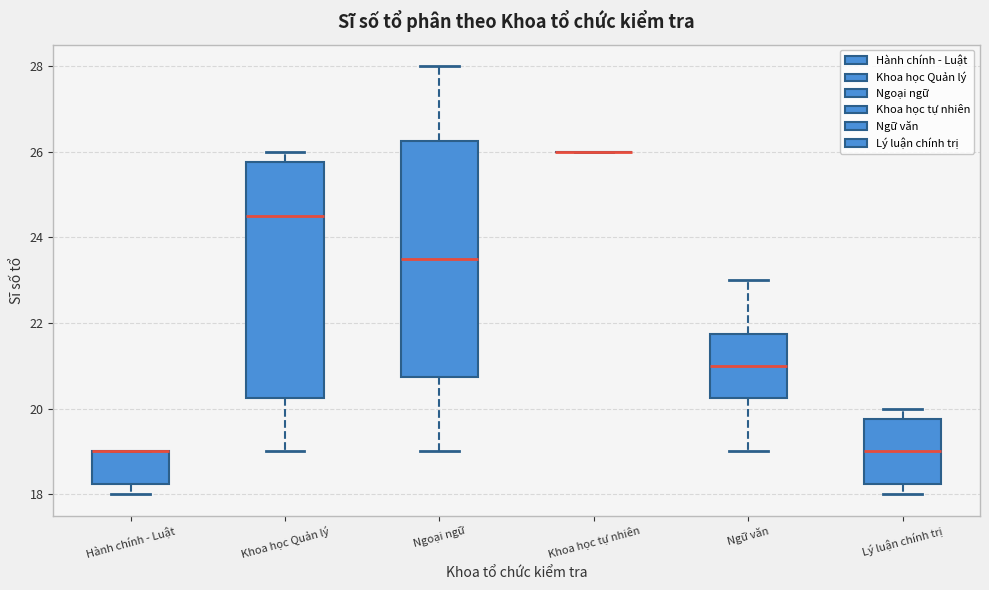

Reading left to right, read every box against the y-axis: the position of its median line, the range the box covers, and the ends of its whiskers. The values are not printed on the chart, so give them approximately, as read against the axis.

Hành chính - Luật: median 19.0 (drawn on the box's upper edge), box 18.2 to 19.0, whiskers 18.0 to 19.0
Khoa học Quản lý: median 24.6, box 20.2 to 25.8, whiskers 19.0 to 26.0
Ngoại ngữ: median 23.6, box 20.8 to 26.2, whiskers 19.0 to 28.0
Khoa học tự nhiên: box collapsed to a line at 26.0, whiskers 26.0 to 26.0
Ngữ văn: median 21.0, box 20.2 to 21.8, whiskers 19.0 to 23.0
Lý luận chính trị: median 19.0, box 18.2 to 19.8, whiskers 18.0 to 20.0